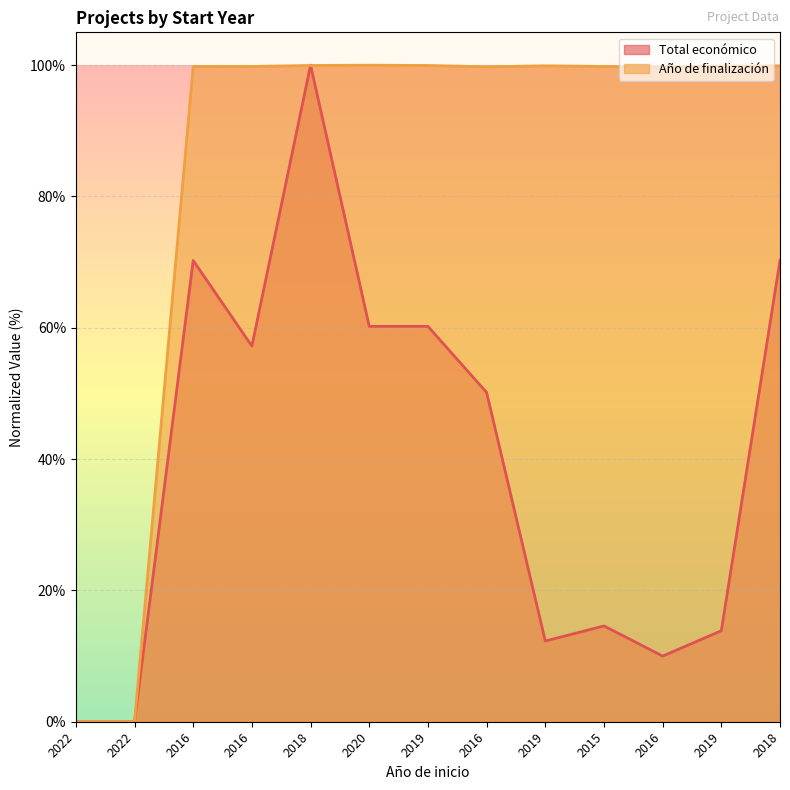

Count the number of categories in the chart.

13